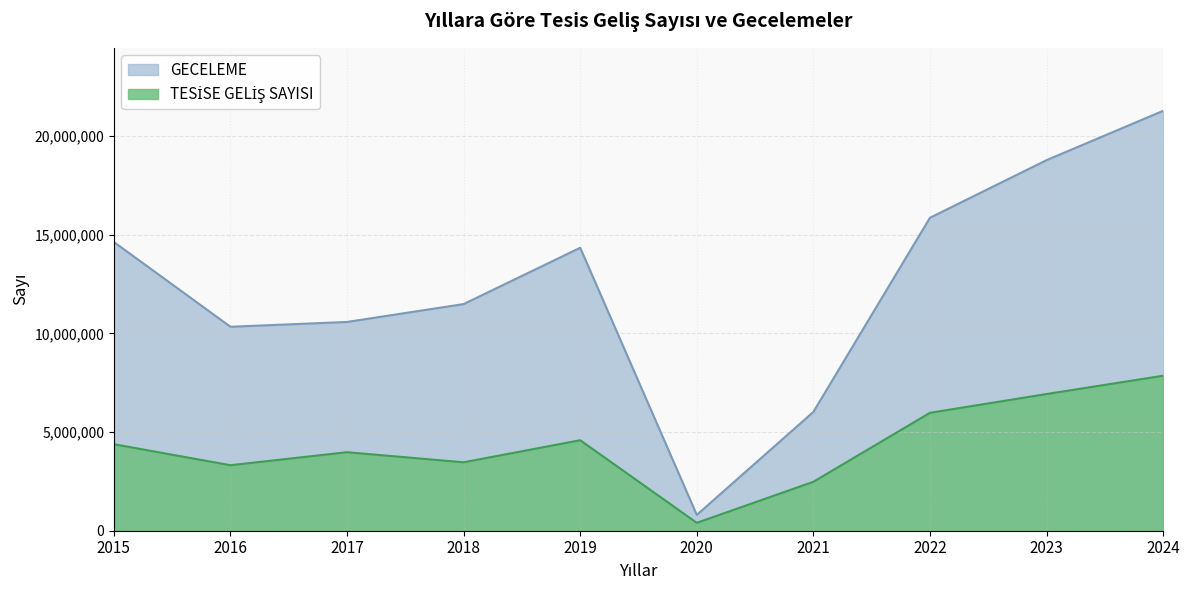

At which category does GECELEME reach its first local peak?

2019